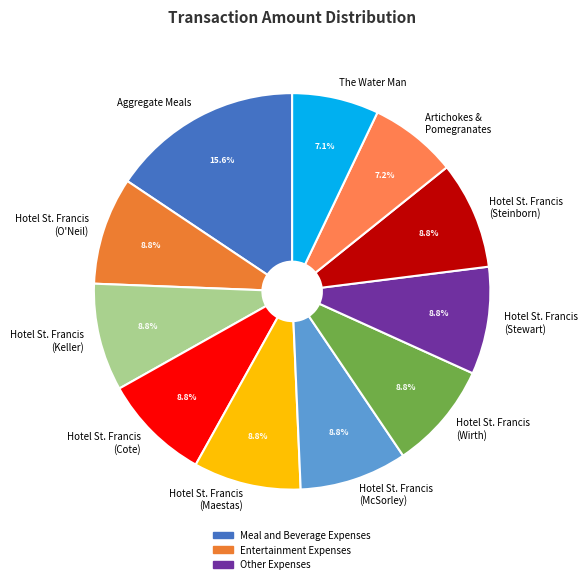

Does any single category account for the majority?

No